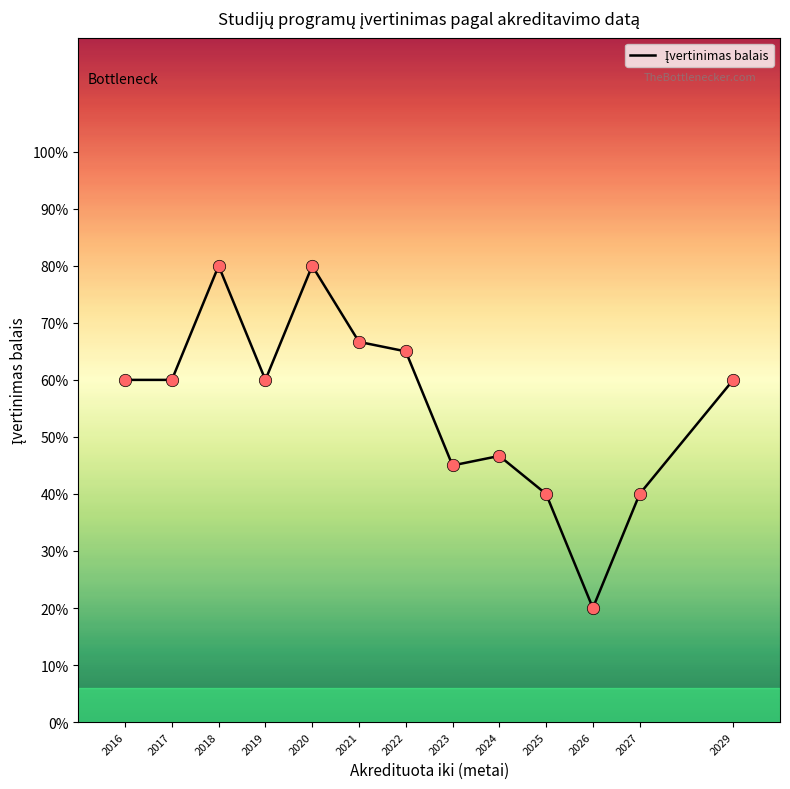

Between 2021 and 2019, which is larger?

2021